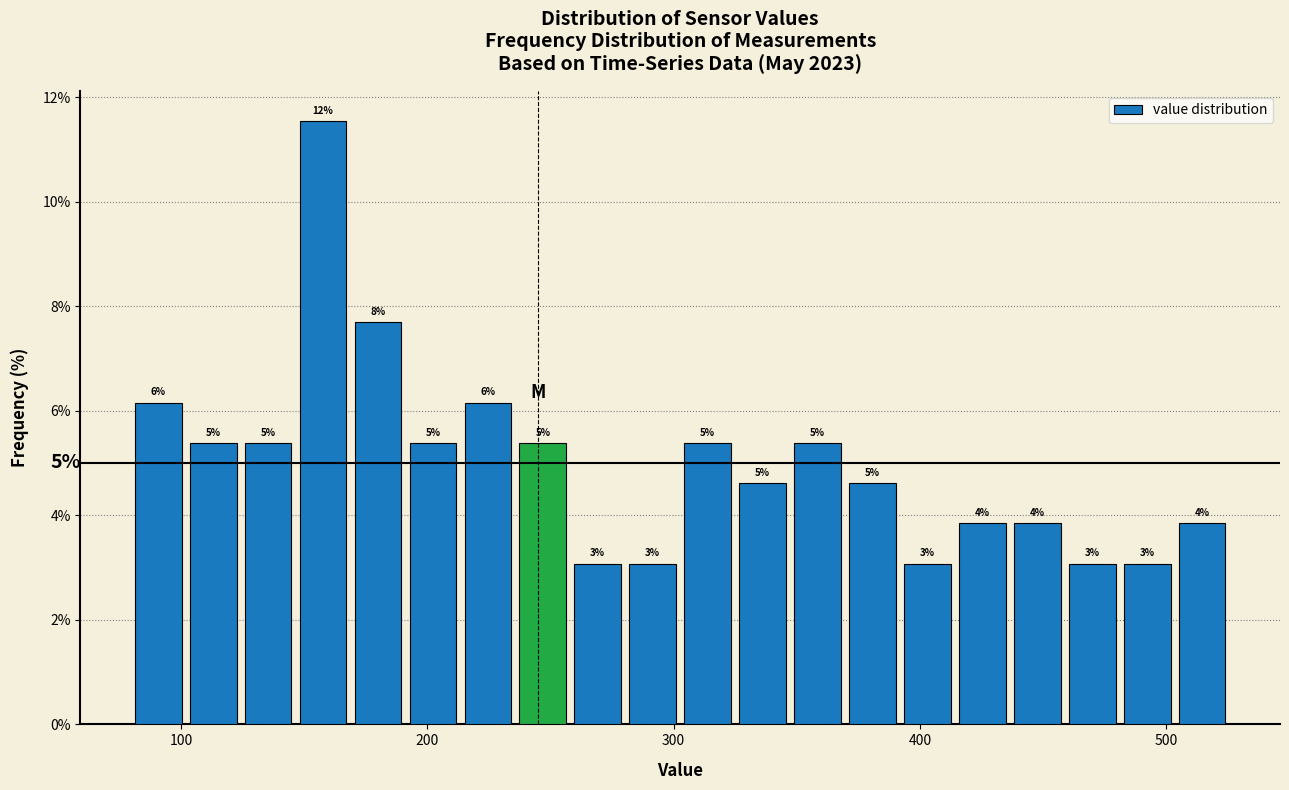

Read against the x-axis, roughly where is the centre of the tallest bar?

160